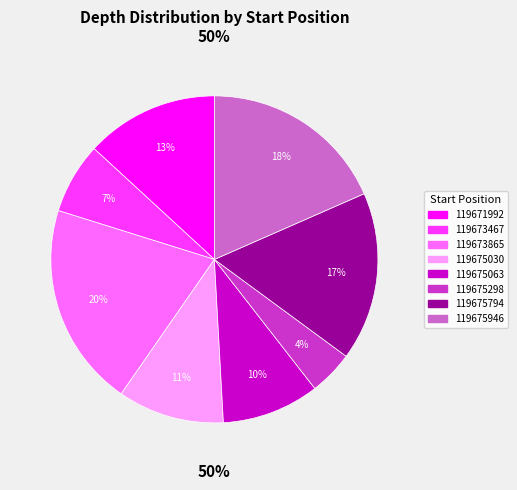

How much of the chart is everything except 119675794?

83.3%